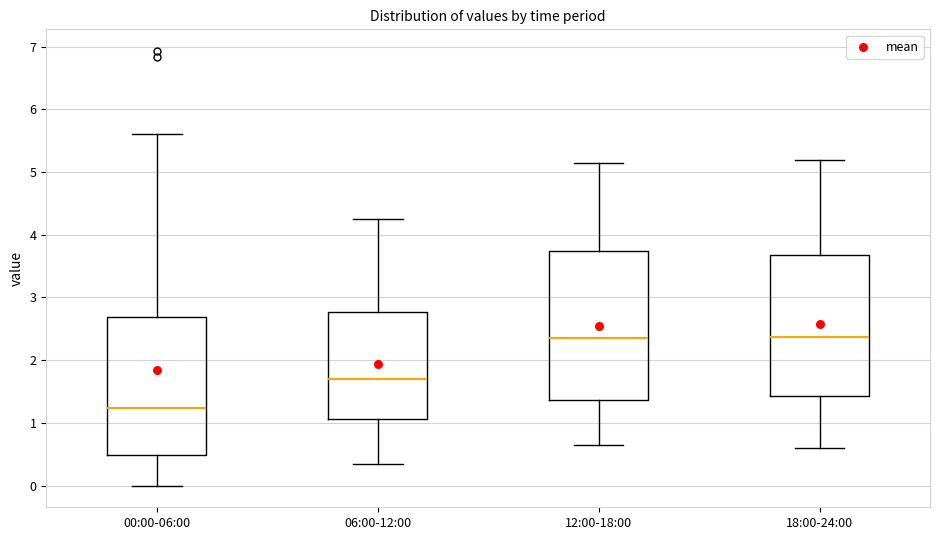

Reading left to right, transcribe this box plot: for each box, give where its median line is, the range the box spans, and where its two whiskers end, as read against the y-axis. The values are not printed on the chart, so give them approximately, as read against the axis.

00:00-06:00: median 1.2, box 0.5 to 2.7, whiskers 0.0 to 5.6
06:00-12:00: median 1.7, box 1.1 to 2.8, whiskers 0.4 to 4.3
12:00-18:00: median 2.4, box 1.4 to 3.7, whiskers 0.7 to 5.2
18:00-24:00: median 2.4, box 1.4 to 3.7, whiskers 0.6 to 5.2